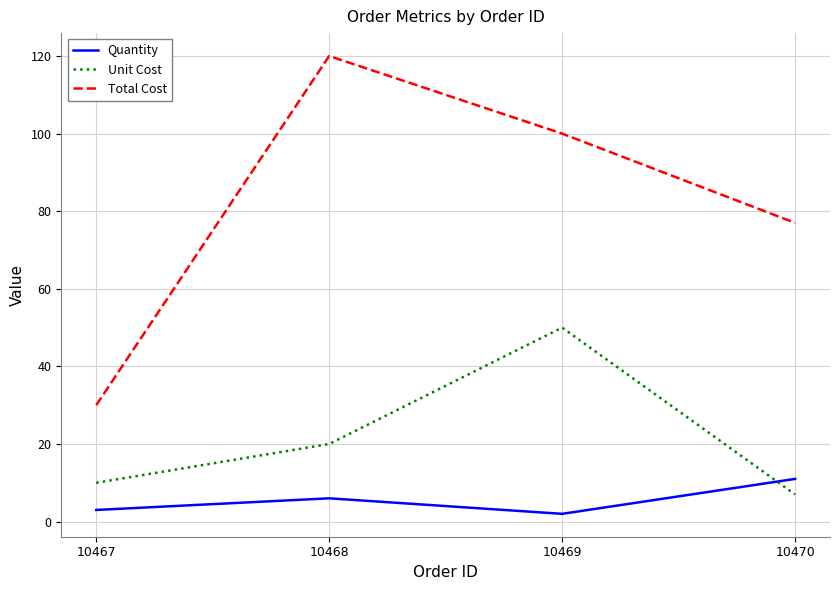

What value does the Total Cost series have at 10468, to the nearest 5?

120